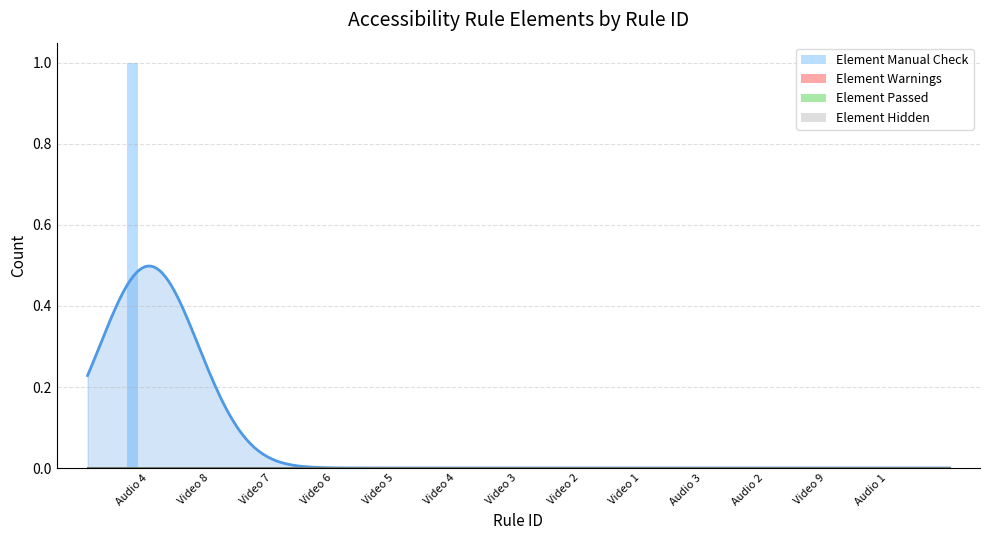

Does the chart contain any negative values?

No